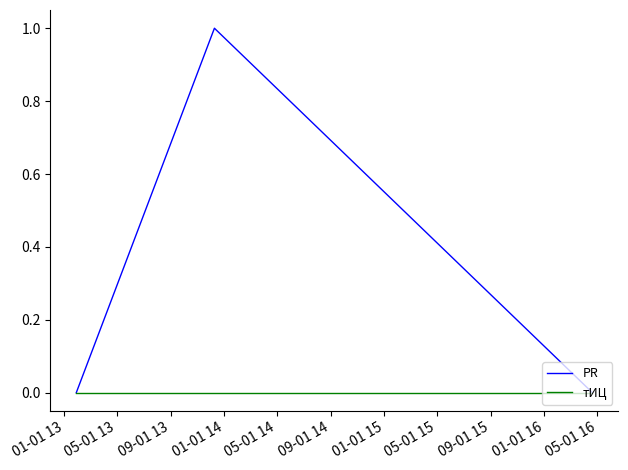

Which series has the largest total across all categories?

PR